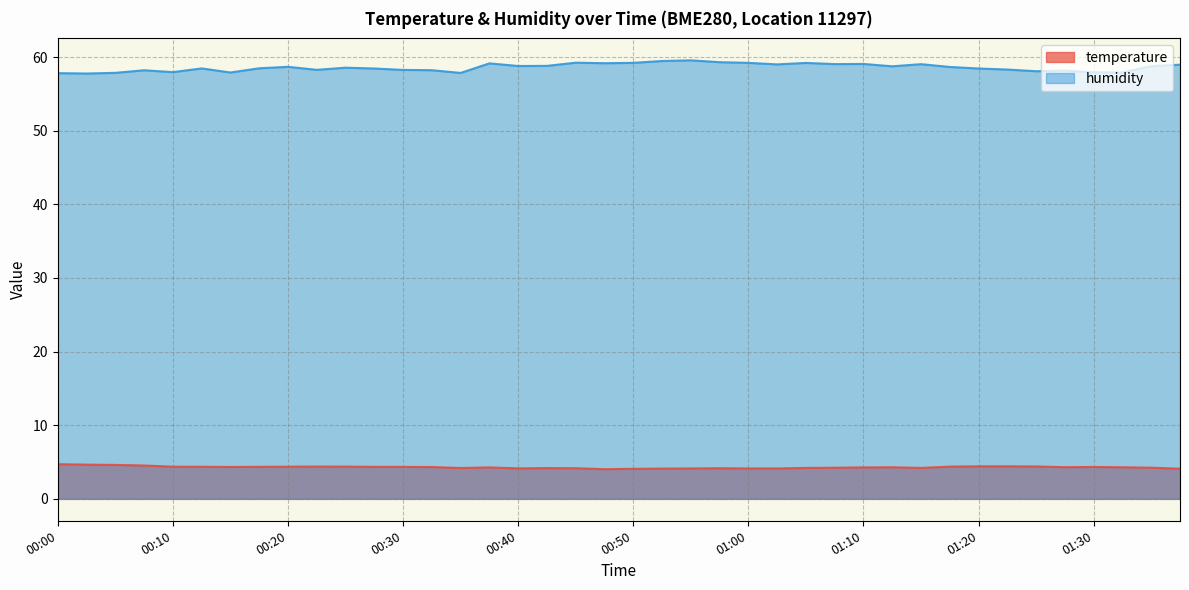

Reading left to right, transcribe all the data shown in this chart.

temperature: 4.7	4.7	4.6	4.5	4.4	4.4	4.3	4.3	4.4	4.4	4.4	4.3	4.3	4.3	4.2	4.3	4.1	4.2	4.2	4.0	4.1	4.1	4.1	4.2	4.1	4.1	4.2	4.2	4.3	4.3	4.2	4.4	4.4	4.4	4.4	4.3	4.3	4.3	4.2	4.1
humidity: 57.8	57.8	57.9	58.2	58.0	58.5	57.9	58.5	58.7	58.3	58.6	58.5	58.3	58.2	57.9	59.1	58.8	58.8	59.2	59.2	59.2	59.5	59.6	59.3	59.2	59.0	59.2	59.0	59.1	58.8	59.0	58.7	58.5	58.3	58.1	58.2	57.9	57.9	58.8	59.0